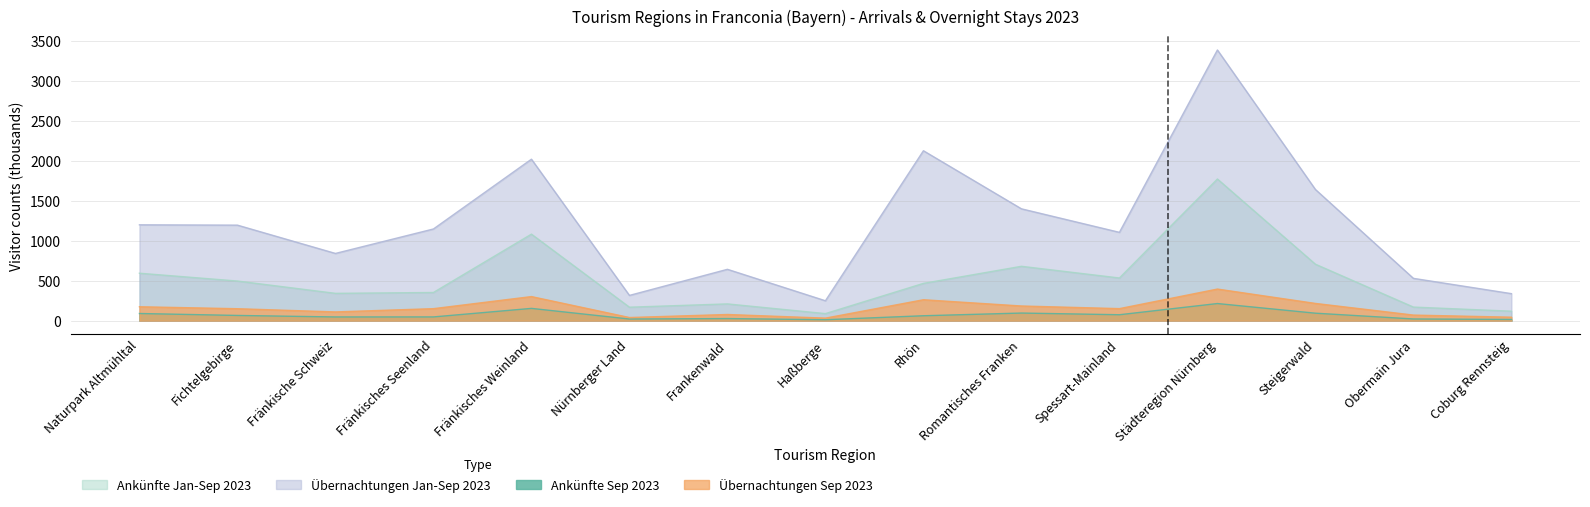

Where does the Übernachtungen Sep 2023 series first go above 151?

Naturpark Altmühltal